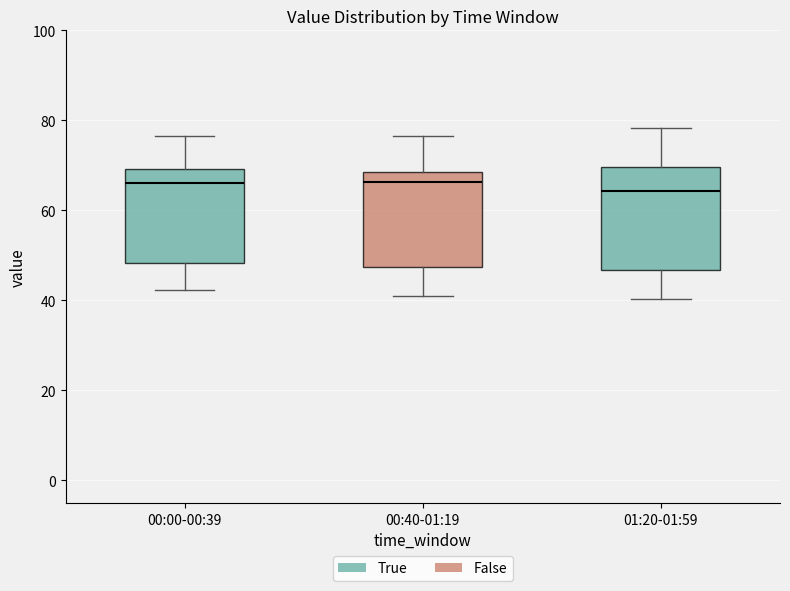

Reading left to right, read every box against the y-axis: the position of its median line, the range the box covers, and the ends of its whiskers. The values are not printed on the chart, so give them approximately, as read against the axis.

00:00-00:39: median 66, box 48 to 70, whiskers 42 to 76
00:40-01:19: median 66, box 48 to 68, whiskers 40 to 76
01:20-01:59: median 64, box 46 to 70, whiskers 40 to 78